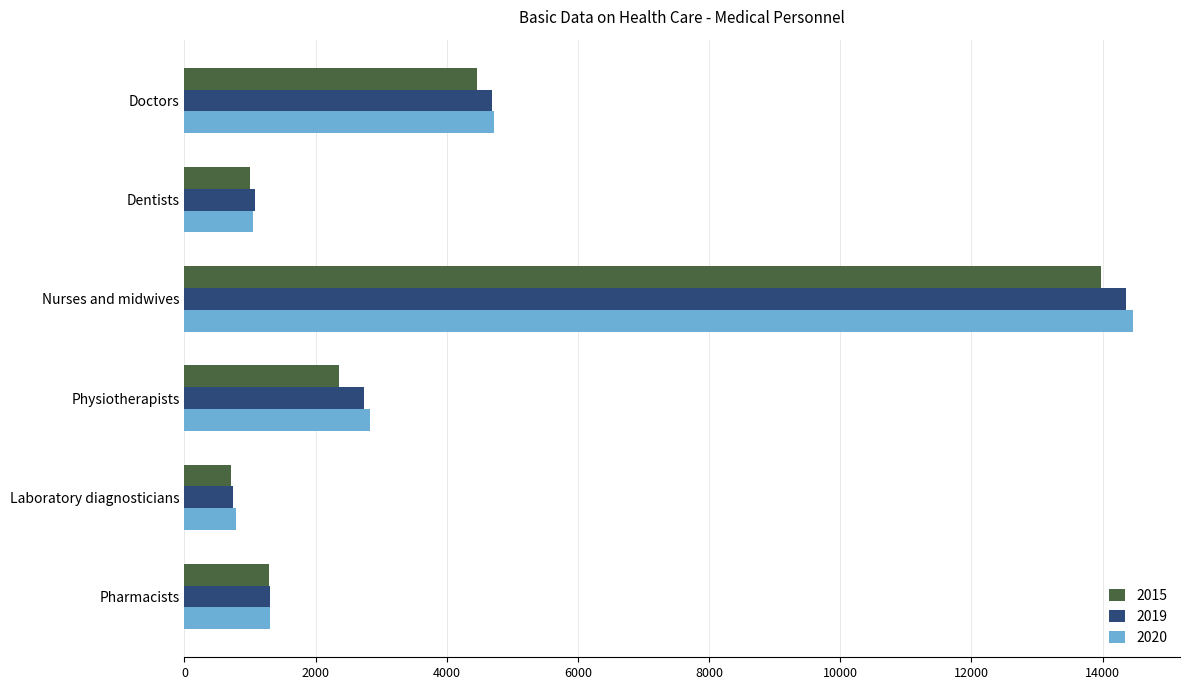

True or false: 2020 has a value of 4741 at Nurses and midwives.

False